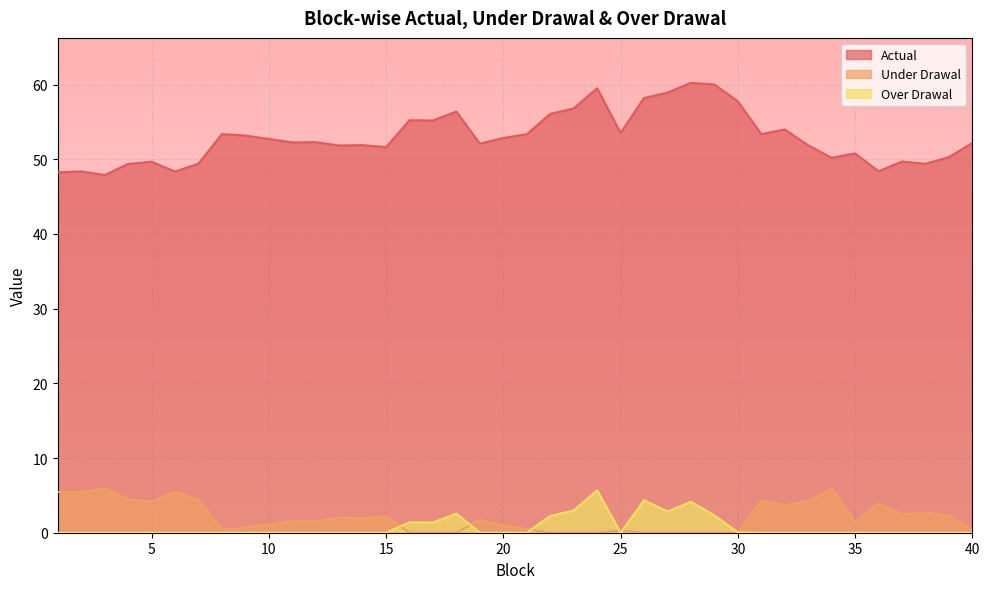

Which series has the largest total across all categories?

Actual